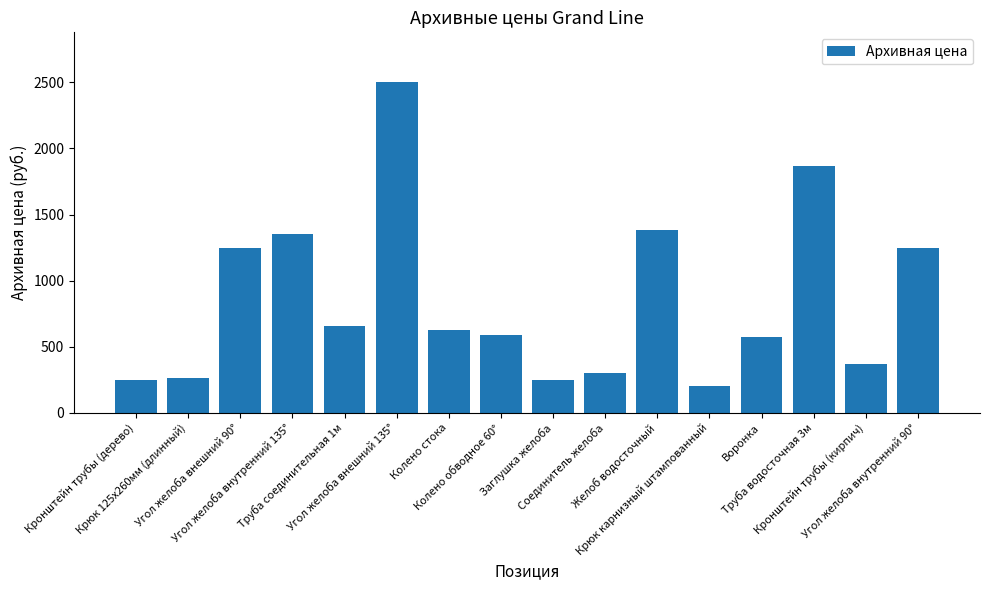

How many bars are there in total?

16